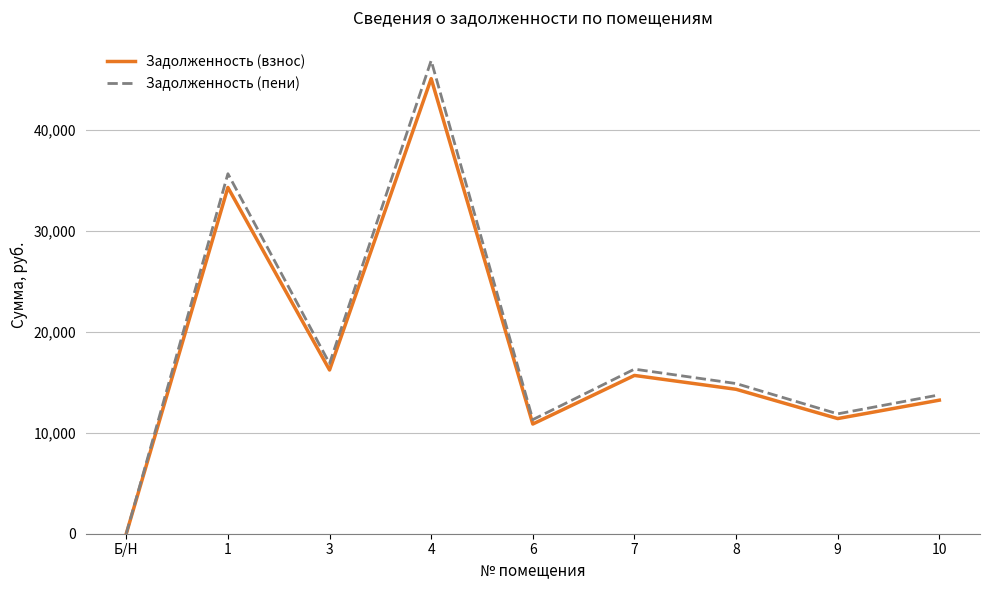

What is the total value across all series at 1?

70018.2